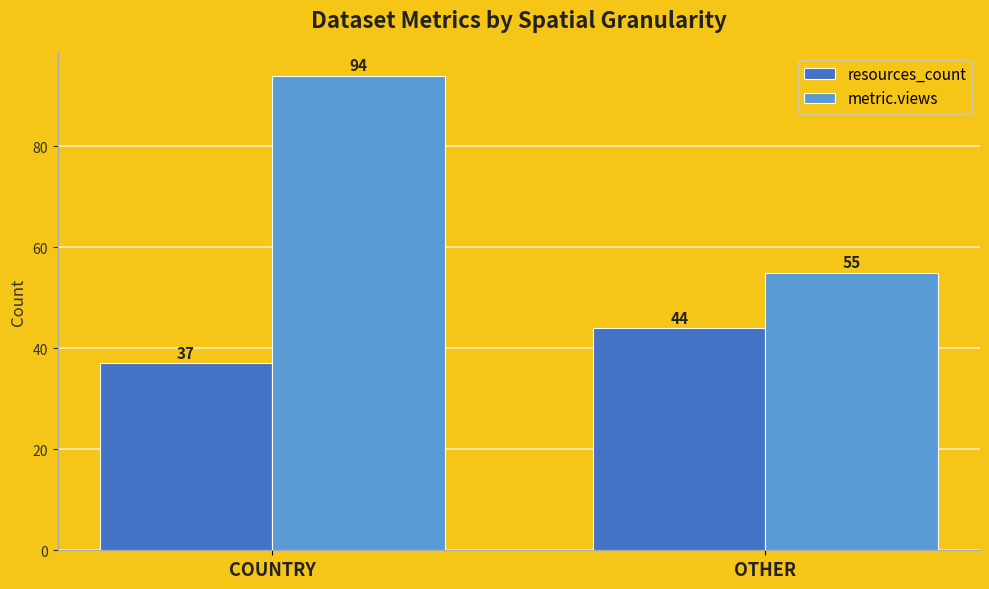

What are all the series names shown in the legend?

resources_count, metric.views